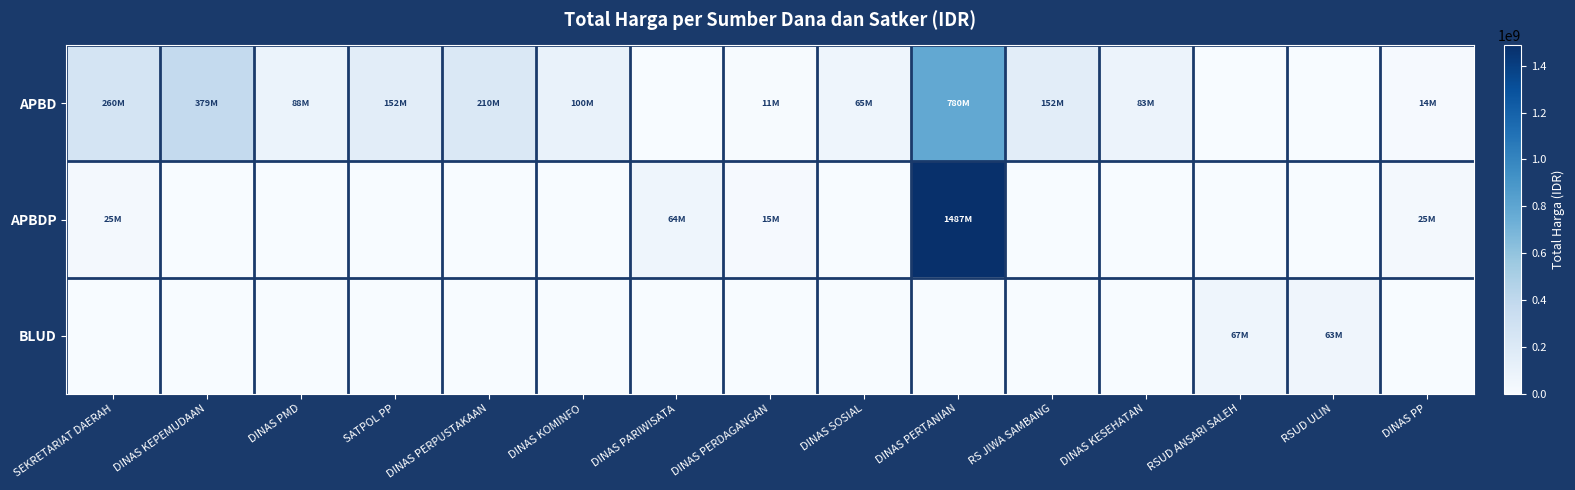

Between DINAS PERPUSTAKAAN and DINAS PARIWISATA, which is larger?

DINAS PERPUSTAKAAN